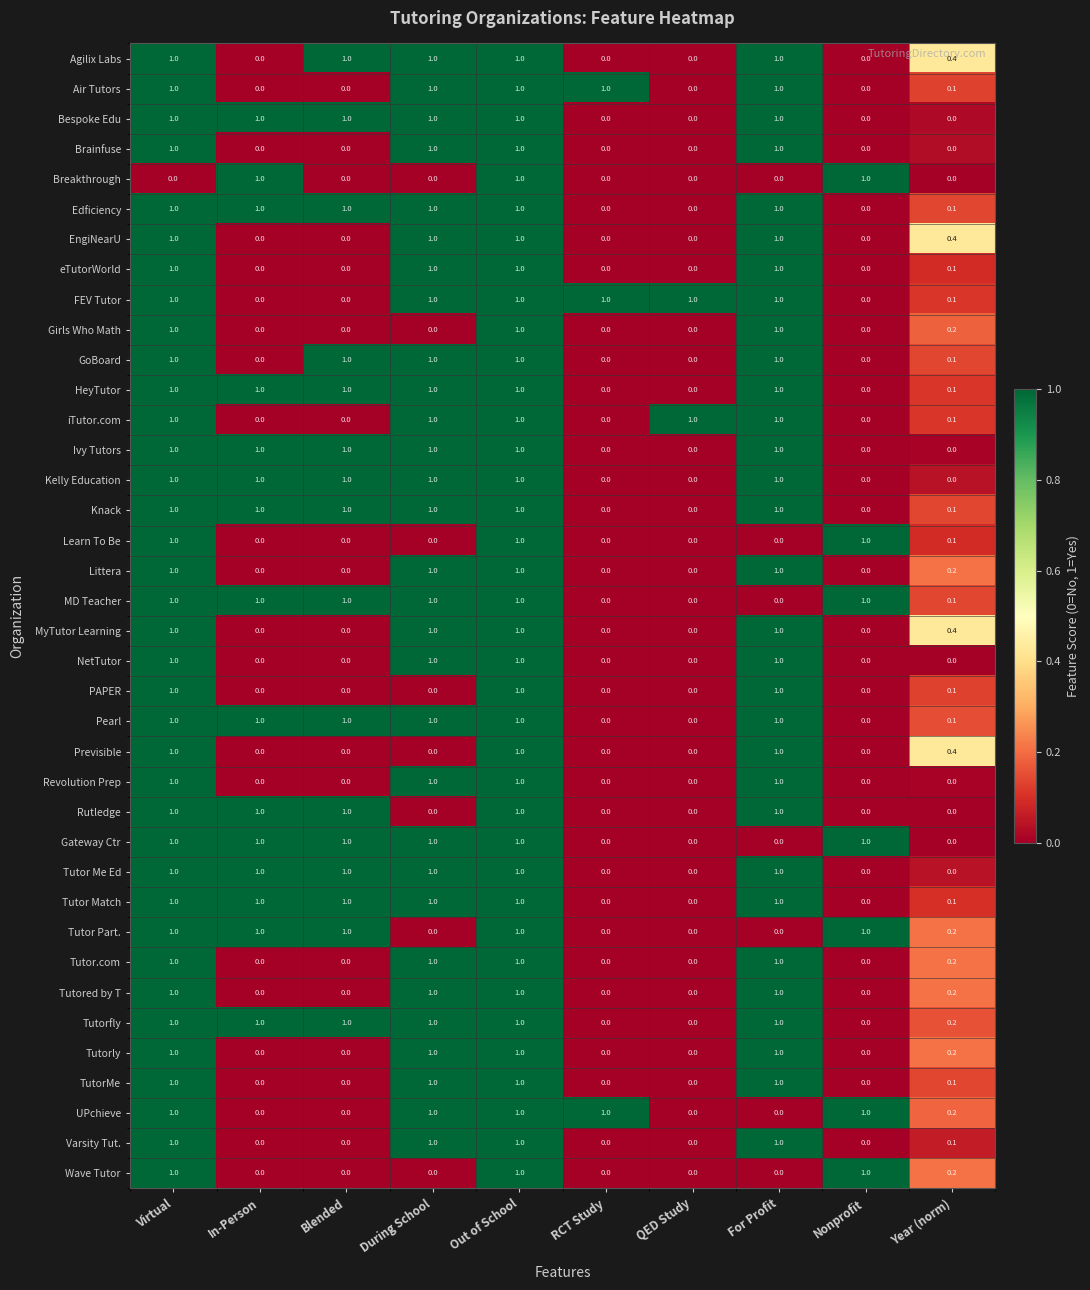

What is the difference between the highest and lowest values at RCT Study?

1.0